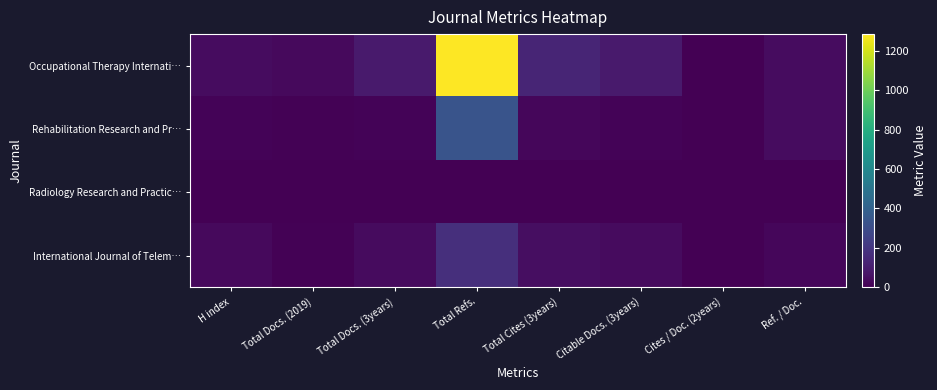

Which series has the largest range (max minus min)?

Occupational Therapy Internati…